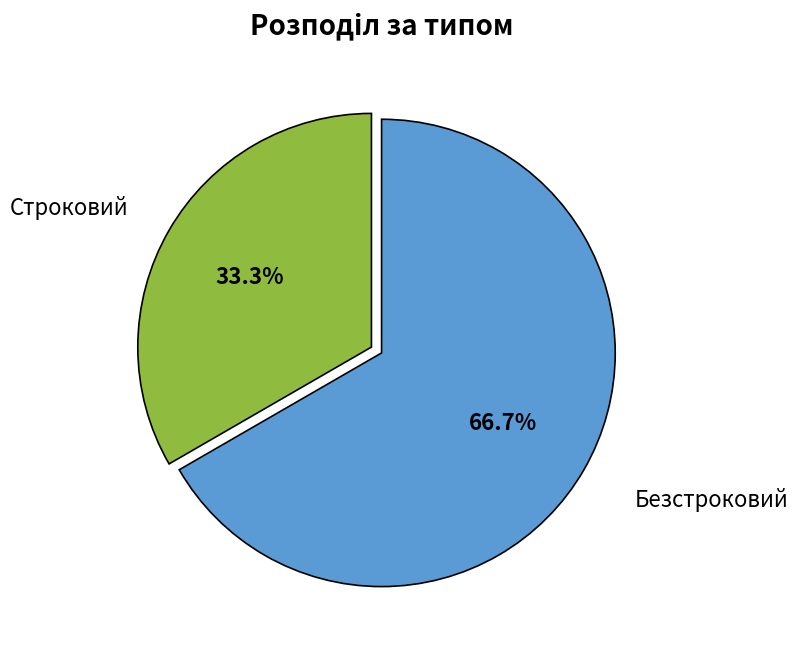

Is there any slice that represents more than half of the pie?

Yes